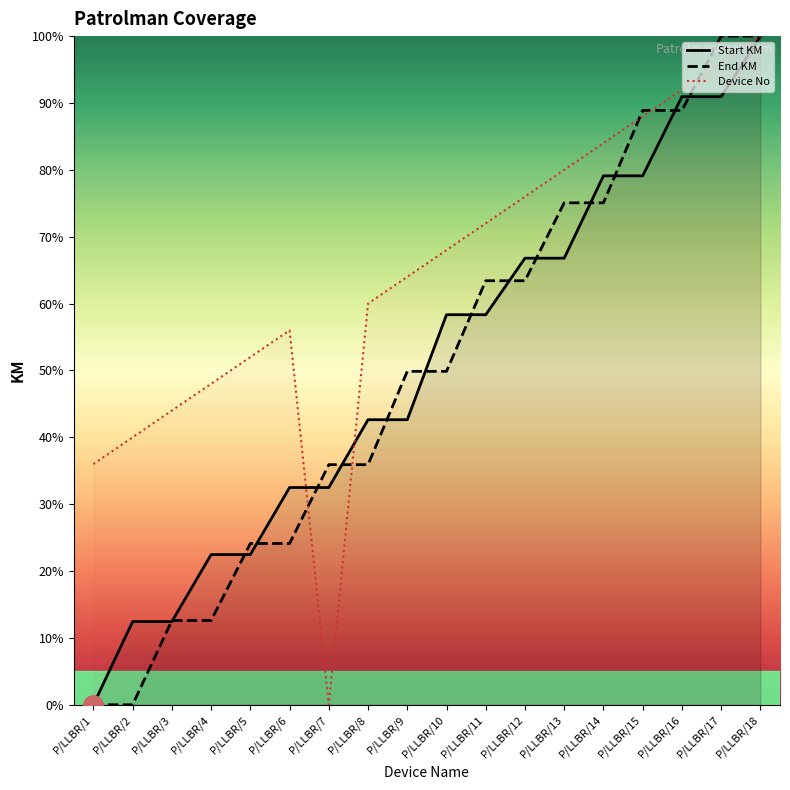

Which series has the largest total across all categories?

Device No